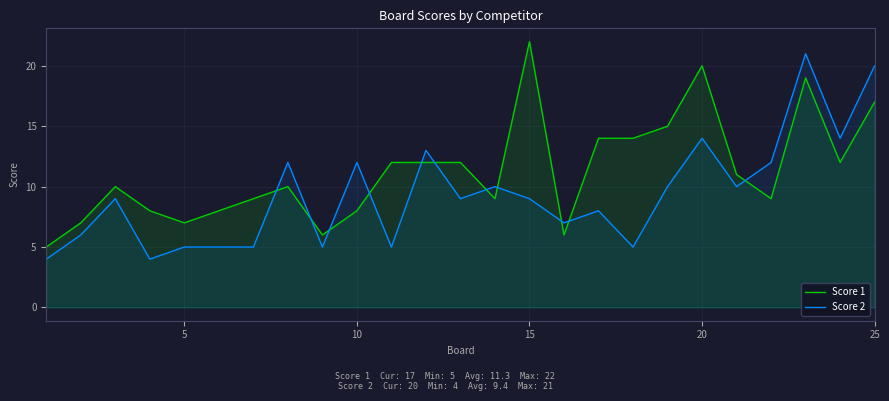

Is it true that Score 2 equals 5 at 5?

True